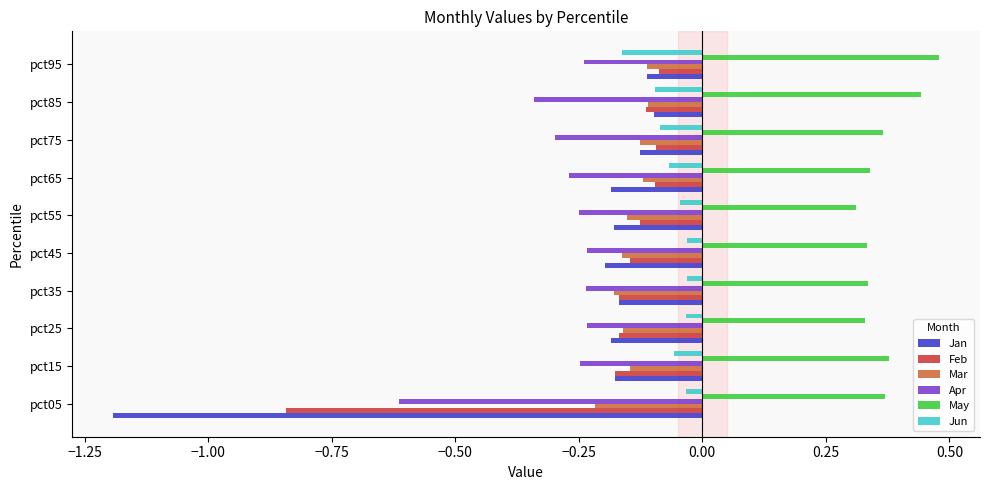

Count the number of categories in the chart.

10